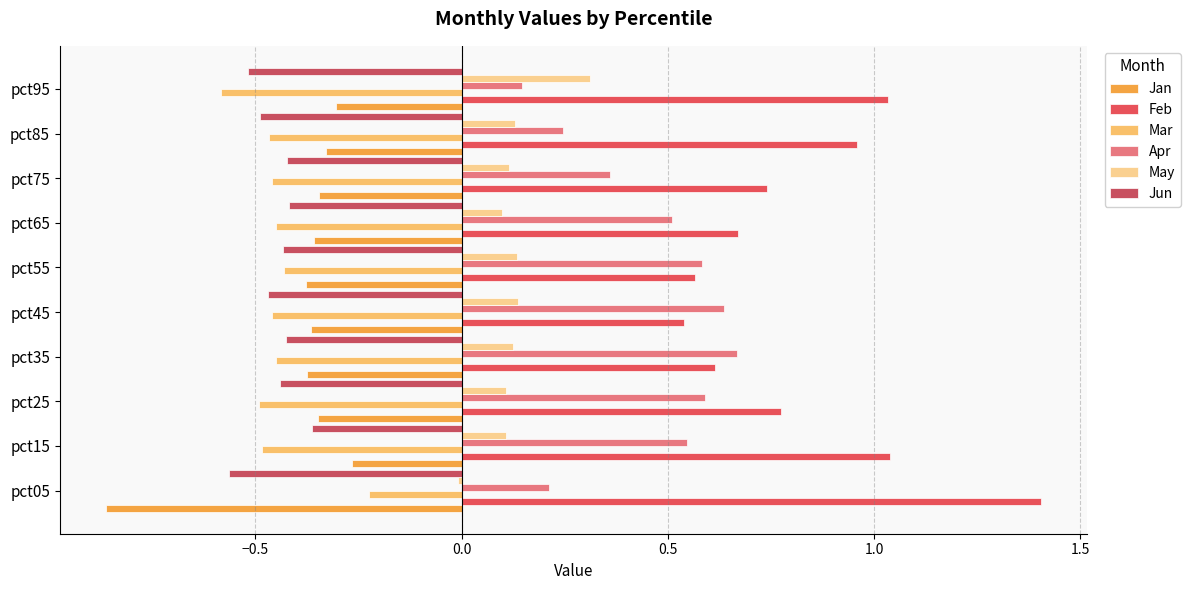

What is the difference between the maximum and second lowest values in the Apr series?

0.5